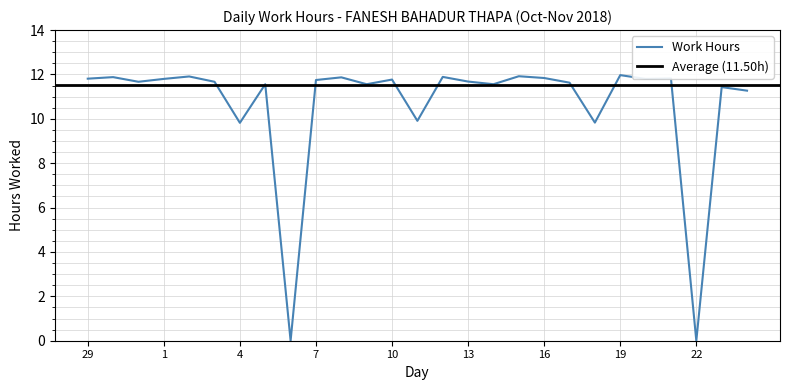

What is the label of the 7th point from the right?

18